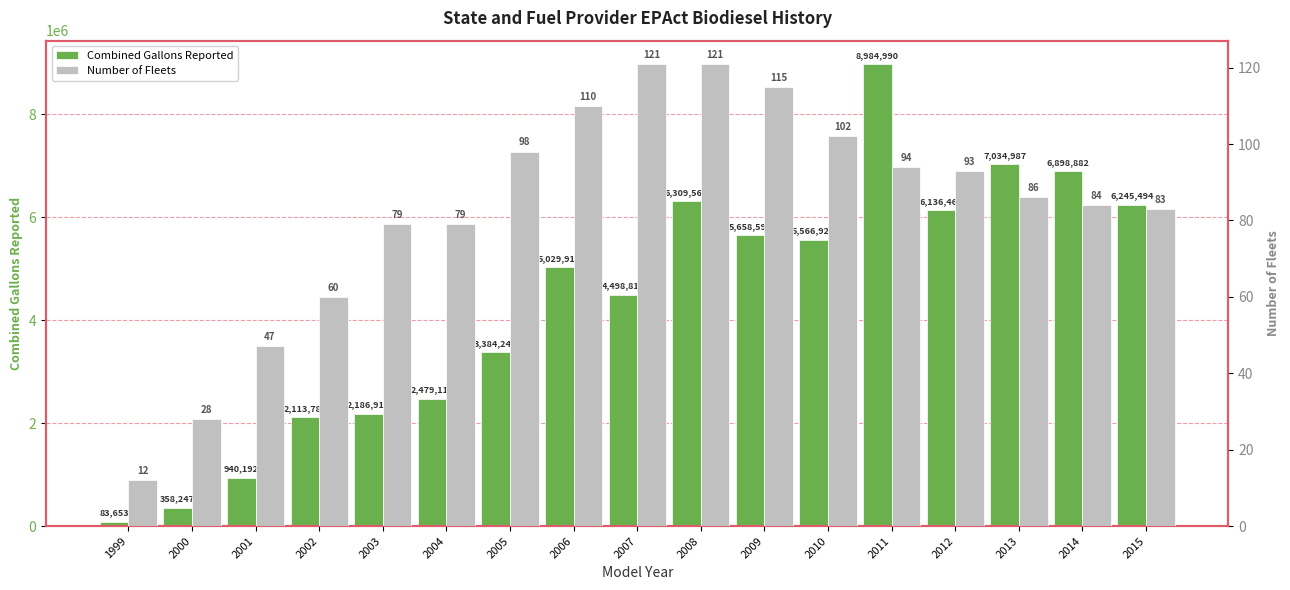

Rank the series by their average value, from lowest to highest.

Number of Fleets, Combined Gallons Reported